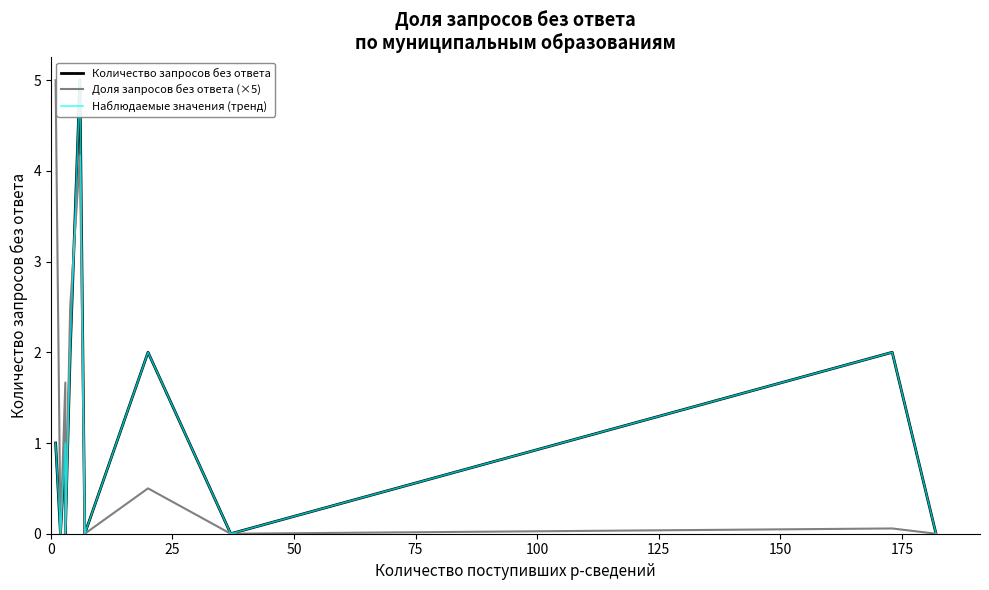

What is the value of the Доля запросов без ответа (×5) point at the 12th from the left?

0.5